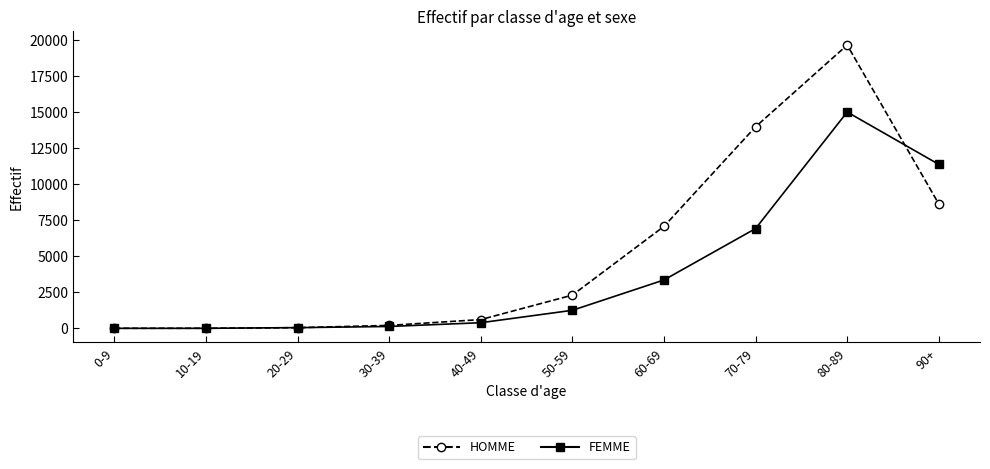

Rank the series at 40-49 from highest to lowest value.

HOMME, FEMME